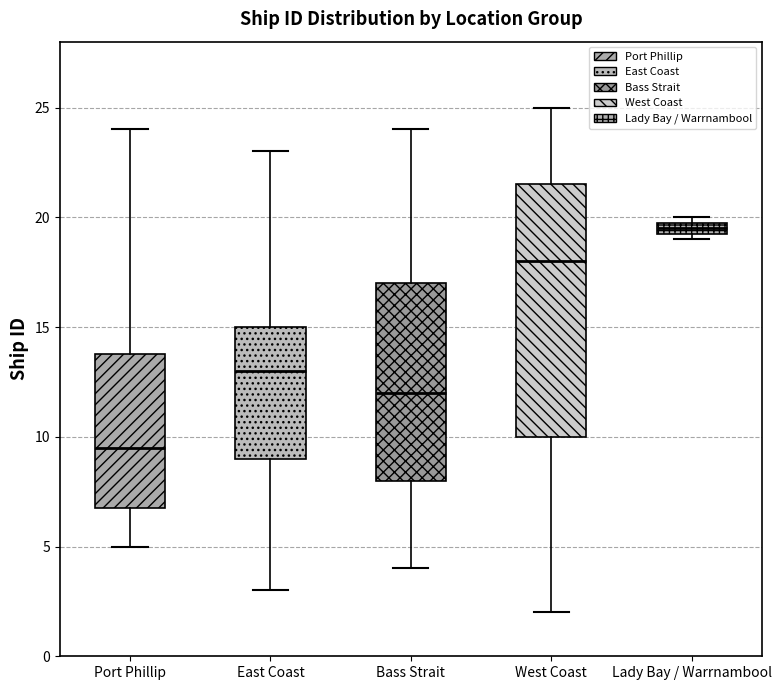

Where does the upper whisker of the box for West Coast end on the y-axis? The values are not printed on the chart, so give them approximately, as read against the axis.

25.0